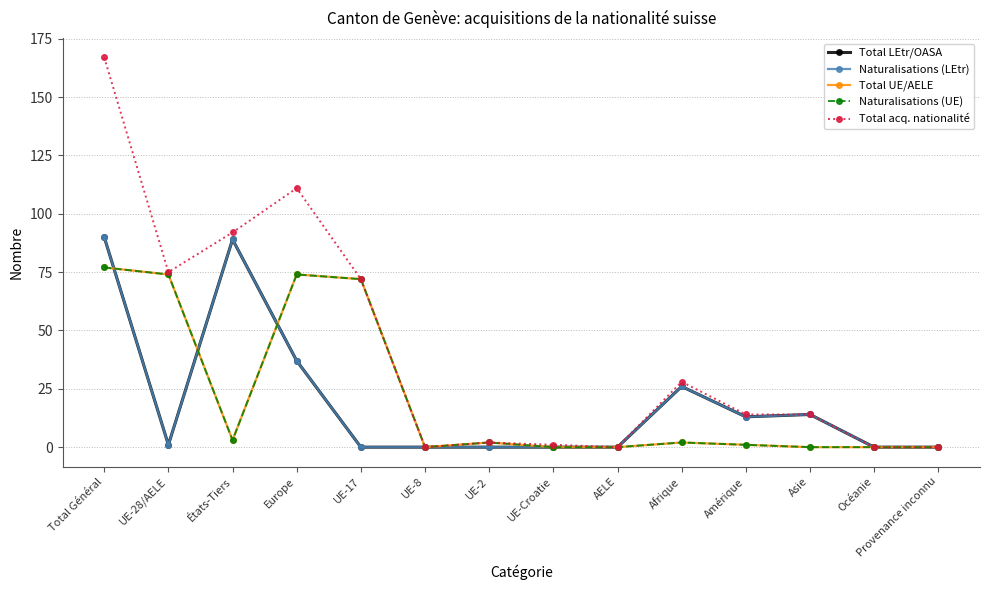

Does the chart have visible grid lines?

Yes